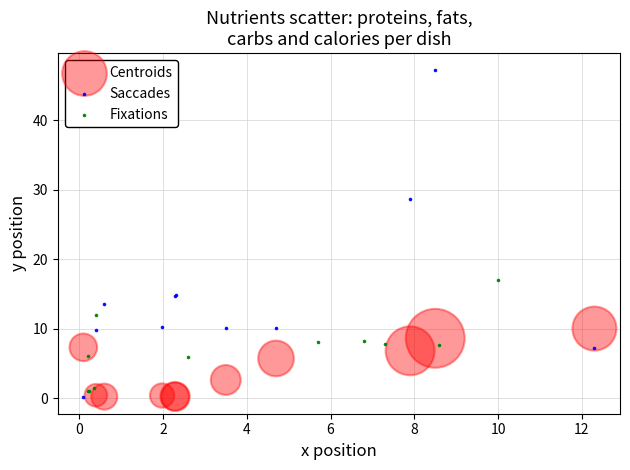

Which series has the largest Y range (max minus min)?

Saccades